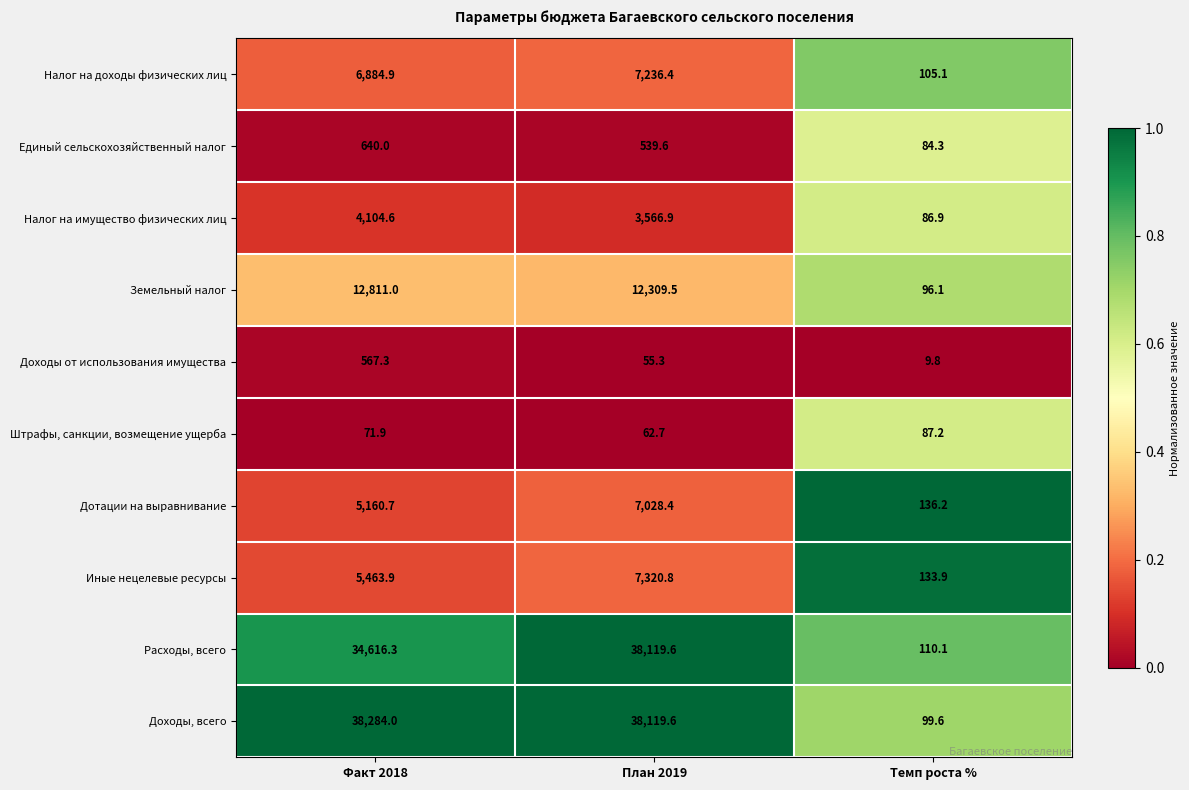

How many series are shown in this chart?

10